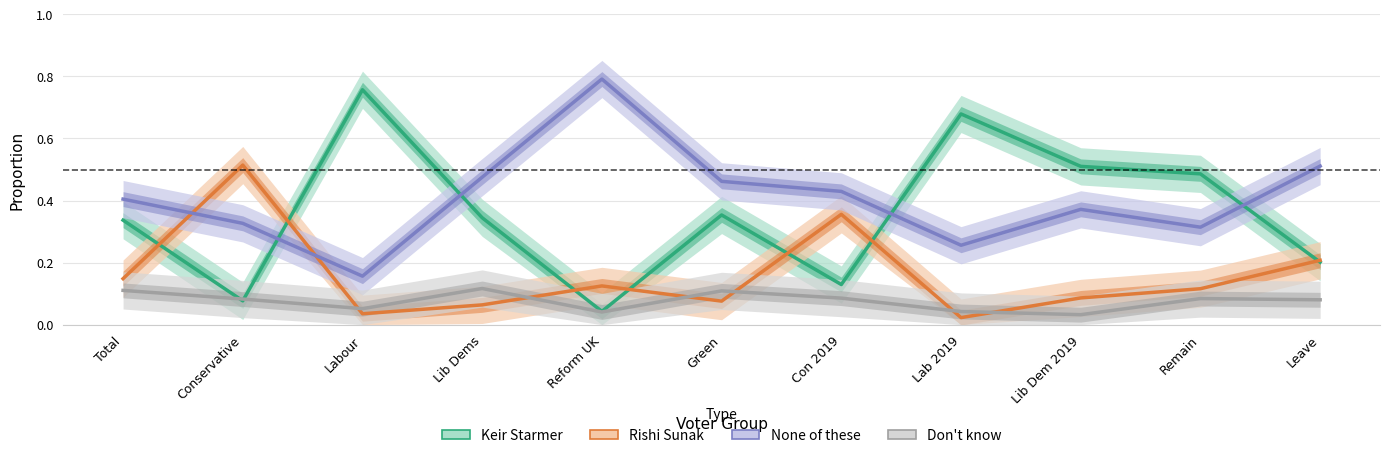

What position from the right is Labour?

9